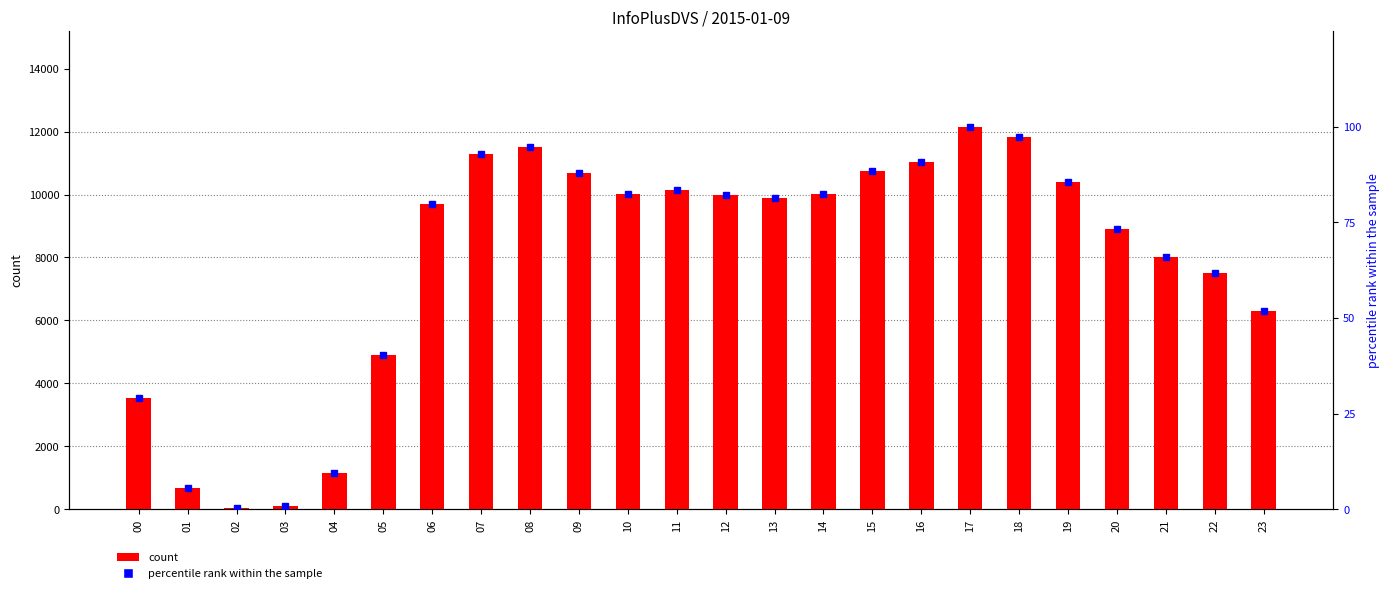

At how many categories does at least one series exceed 5796?

18